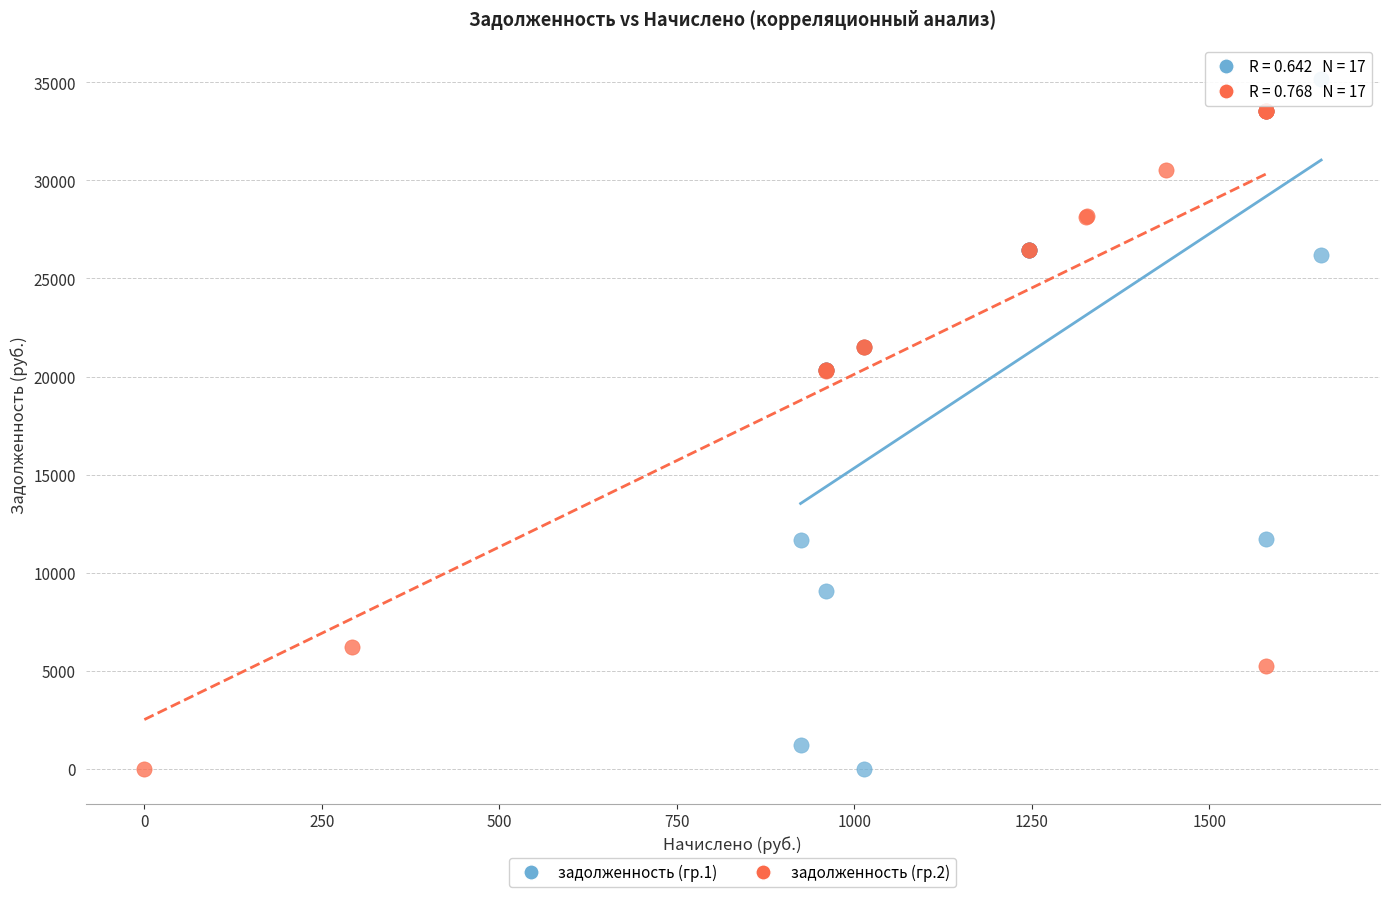

Which series reaches the maximum Y coordinate?

задолженность (гр.1)